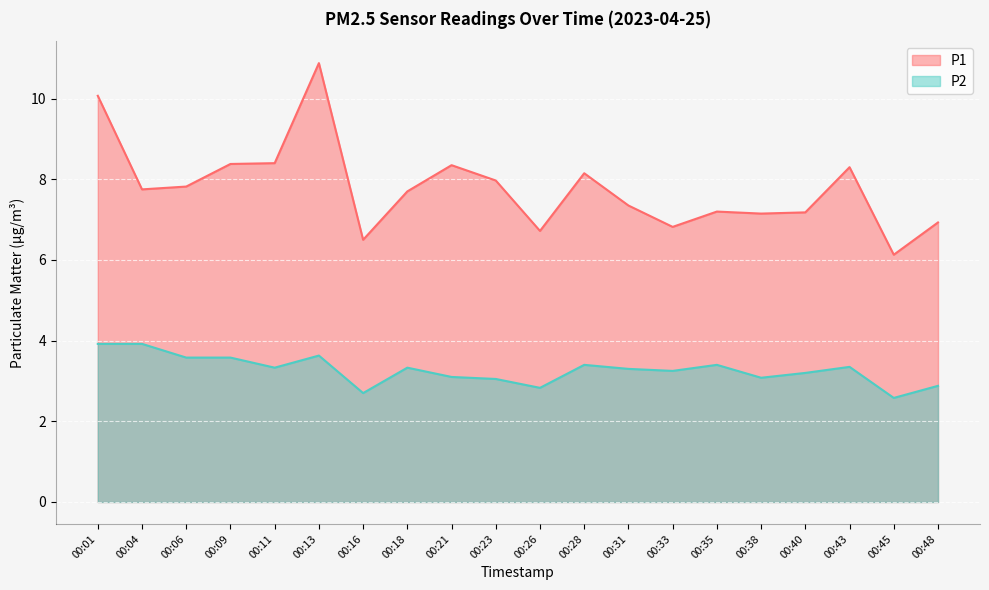

True or false: P1 has more than 0 interior local peaks.

True